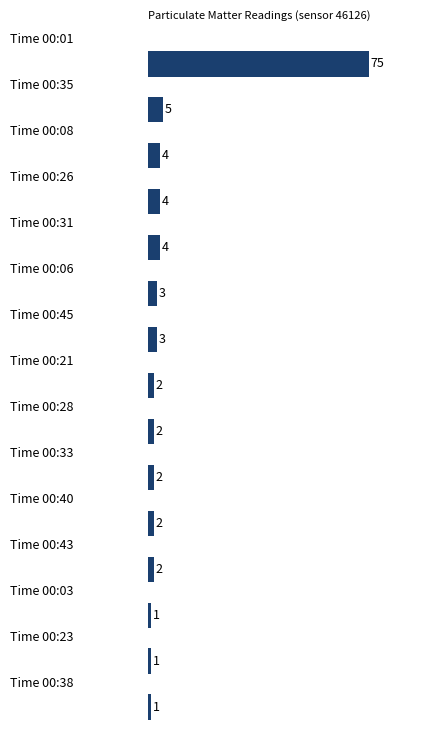

What is the greatest value displayed?

75